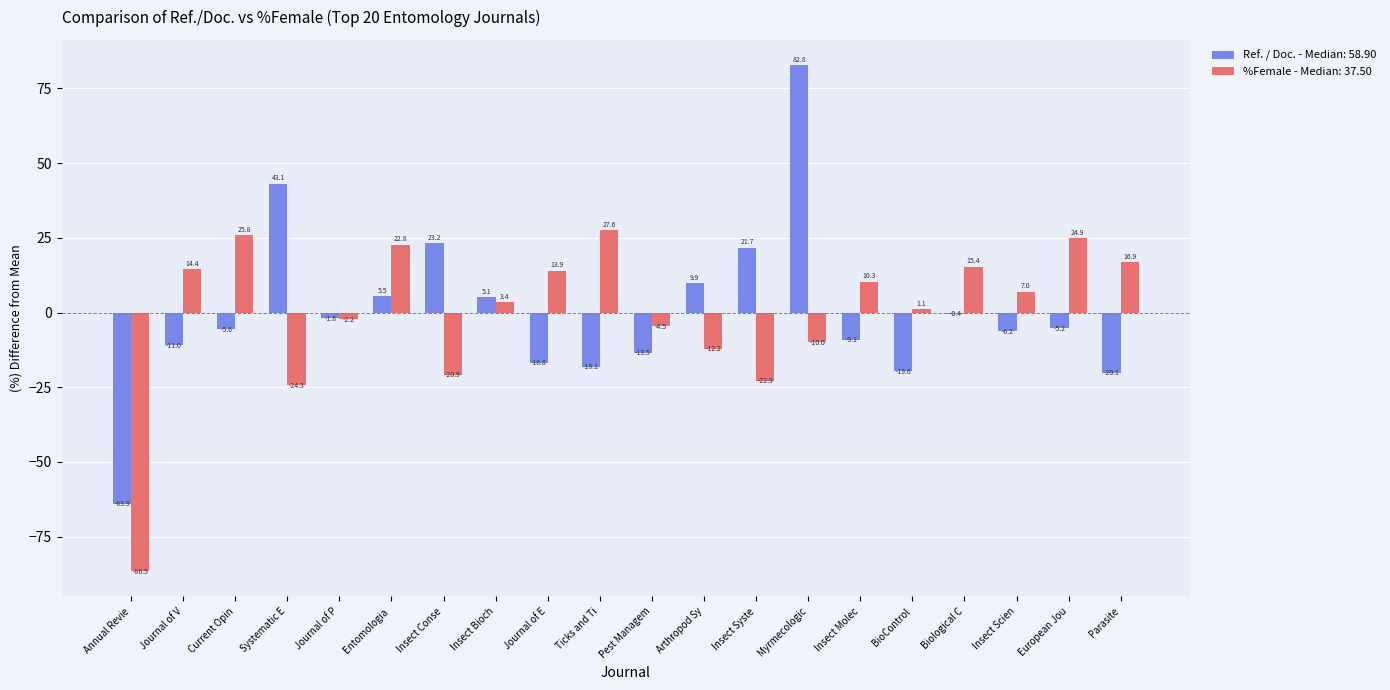

Is it true that %Female - Median: 37.50 equals 14.4 at Journal of V?

True